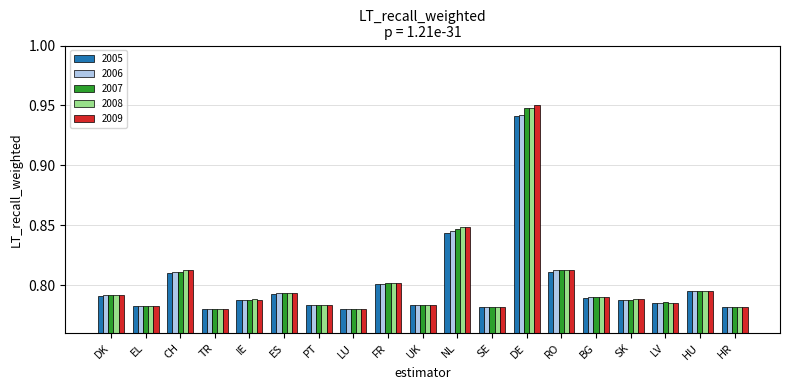

Which category has the highest value in the 2007 series?

DE